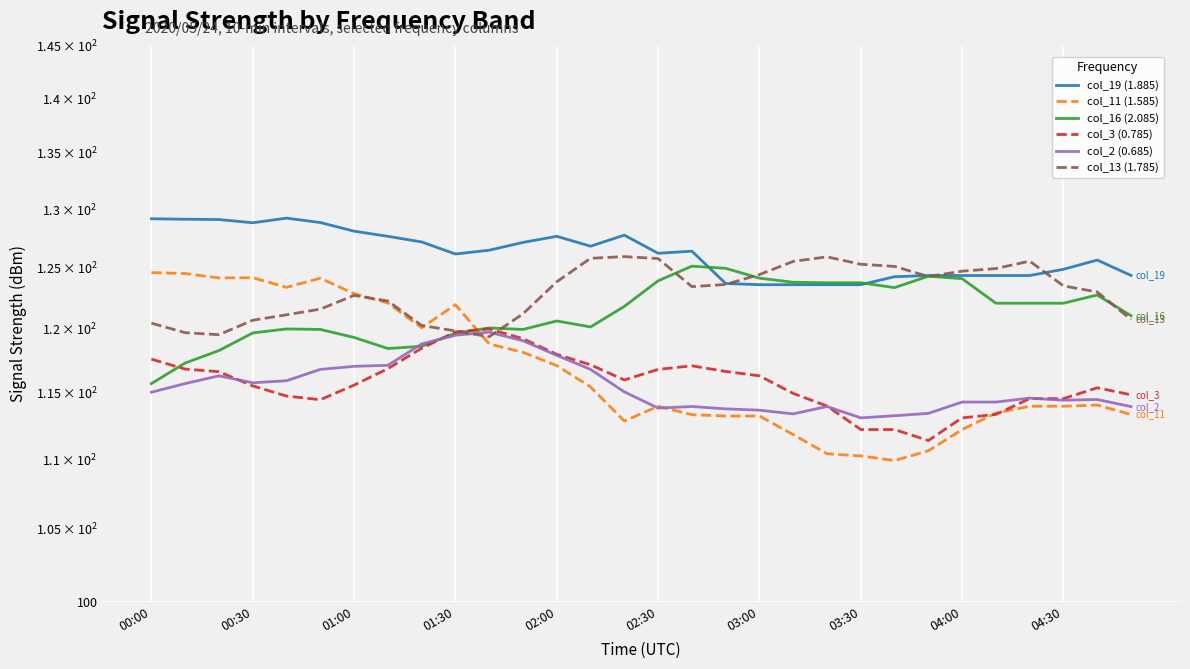

Reading left to right, transcribe all the data shown in this chart.

col_19 (1.885): 129.2	129.1	129.1	128.8	129.2	128.8	128.1	127.7	127.2	126.2	126.5	127.1	127.7	126.8	127.8	126.2	126.4	123.7	123.6	123.6	123.6	123.6	124.3	124.4	124.4	124.4	124.4	124.9	125.7	124.4
col_11 (1.585): 124.6	124.5	124.2	124.2	123.4	124.1	122.9	122.1	120.1	122.0	118.8	118.1	117.1	115.4	112.8	114.0	113.3	113.2	113.2	111.8	110.4	110.2	109.9	110.6	112.2	113.4	114.0	114.0	114.0	113.3
col_16 (2.085): 115.7	117.3	118.3	119.7	120.0	120.0	119.3	118.4	118.6	119.7	120.1	120.0	120.6	120.2	121.8	123.9	125.1	125.0	124.1	123.8	123.8	123.8	123.4	124.3	124.1	122.1	122.1	122.1	122.8	121.1
col_3 (0.785): 117.6	116.8	116.6	115.5	114.7	114.5	115.6	116.9	118.5	119.8	120.0	119.2	118.0	117.2	116.0	116.8	117.1	116.6	116.3	114.9	114.0	112.2	112.2	111.4	113.1	113.3	114.5	114.5	115.4	114.8
col_2 (0.685): 115.0	115.7	116.3	115.8	115.9	116.8	117.0	117.1	118.8	119.5	119.7	119.1	117.9	116.8	115.1	113.8	113.9	113.8	113.7	113.4	113.9	113.1	113.2	113.4	114.3	114.3	114.6	114.4	114.5	113.9
col_13 (1.785): 120.5	119.7	119.5	120.7	121.1	121.6	122.7	122.3	120.3	119.8	119.4	121.2	123.8	125.8	125.9	125.8	123.4	123.6	124.4	125.5	125.9	125.3	125.1	124.3	124.7	124.9	125.6	123.5	123.0	120.8